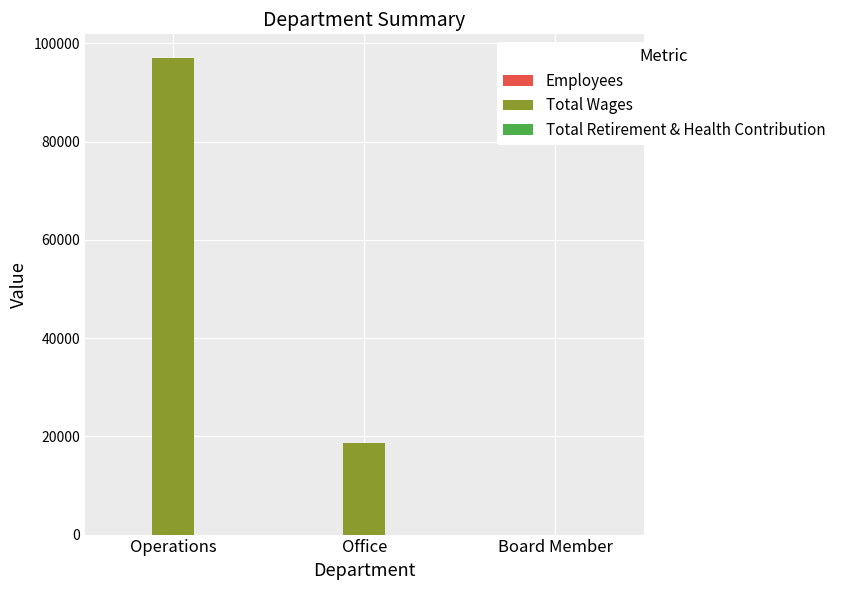

What is the greatest value displayed?

96979